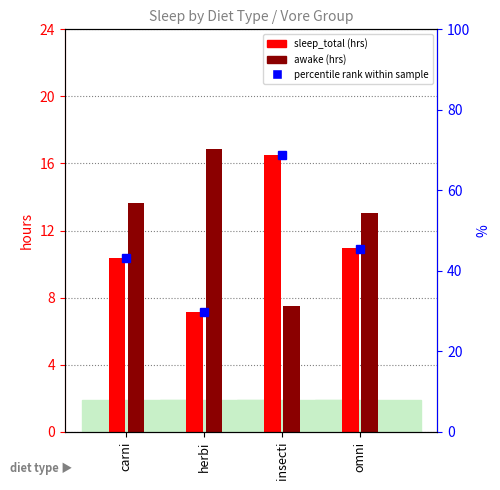

At which label does percentile rank within sample reach its minimum?

herbi